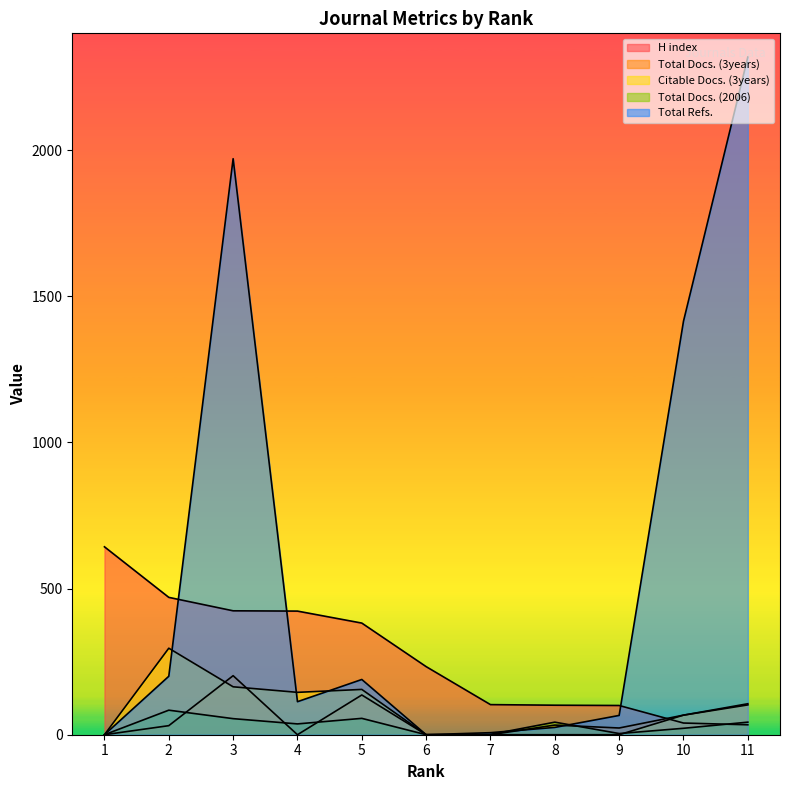

How many lines are shown in the chart?

5